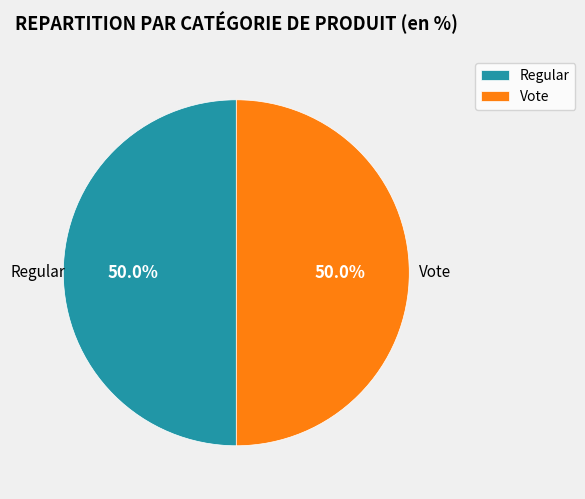

Approximately how many times larger is the value at Vote compared to Regular?

1.0